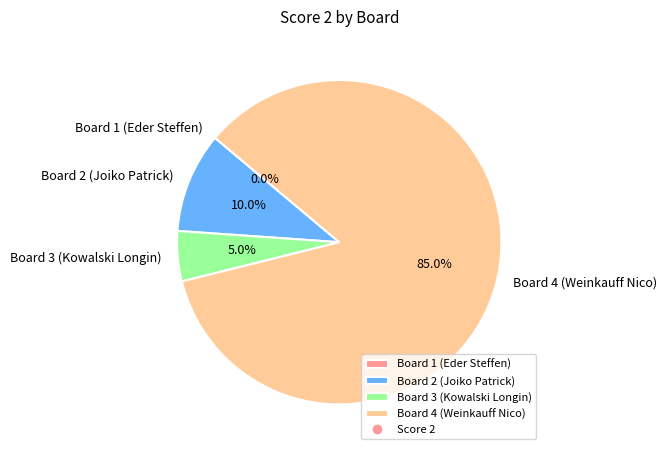

What is the smallest slice in the pie chart?

Board 1 (Eder Steffen)